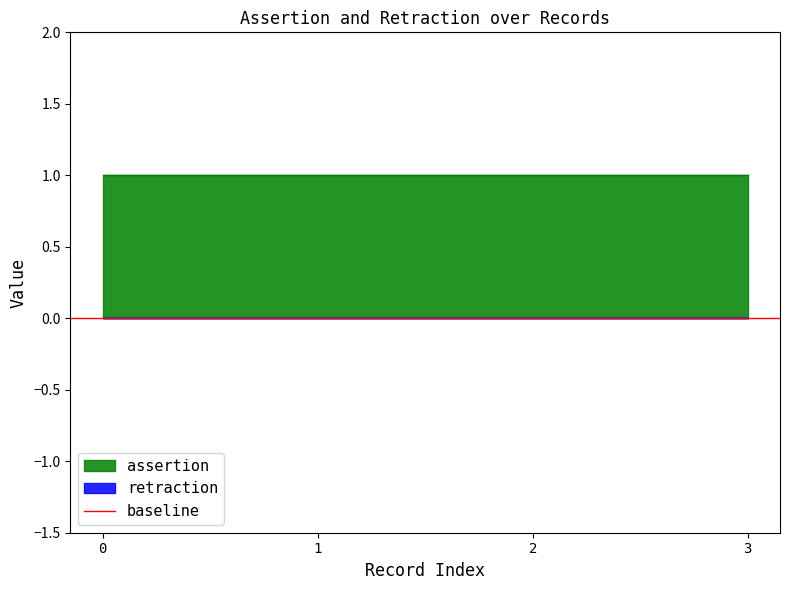

True or false: assertion has a value of 0 at obo:UBERON_0004921 rdfs:label.

False